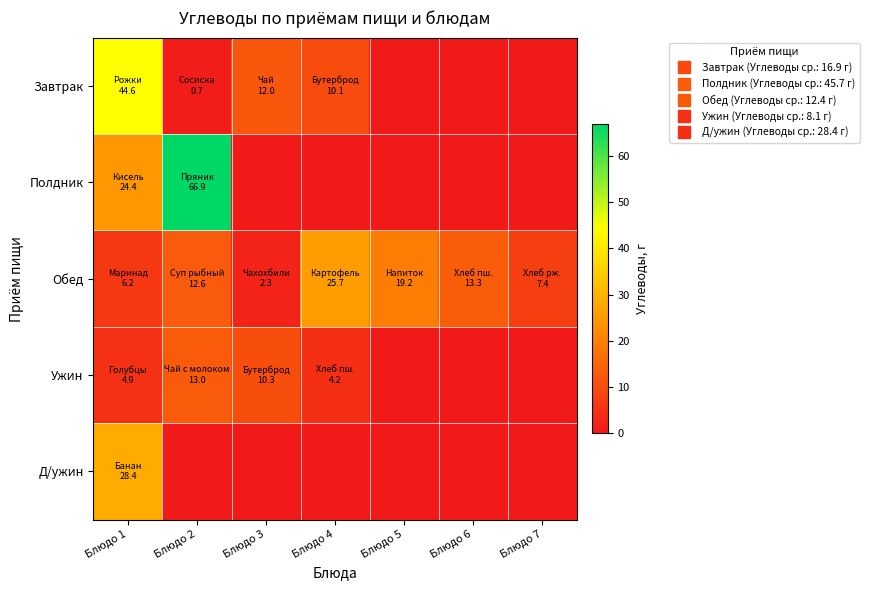

Count the number of categories in the chart.

7